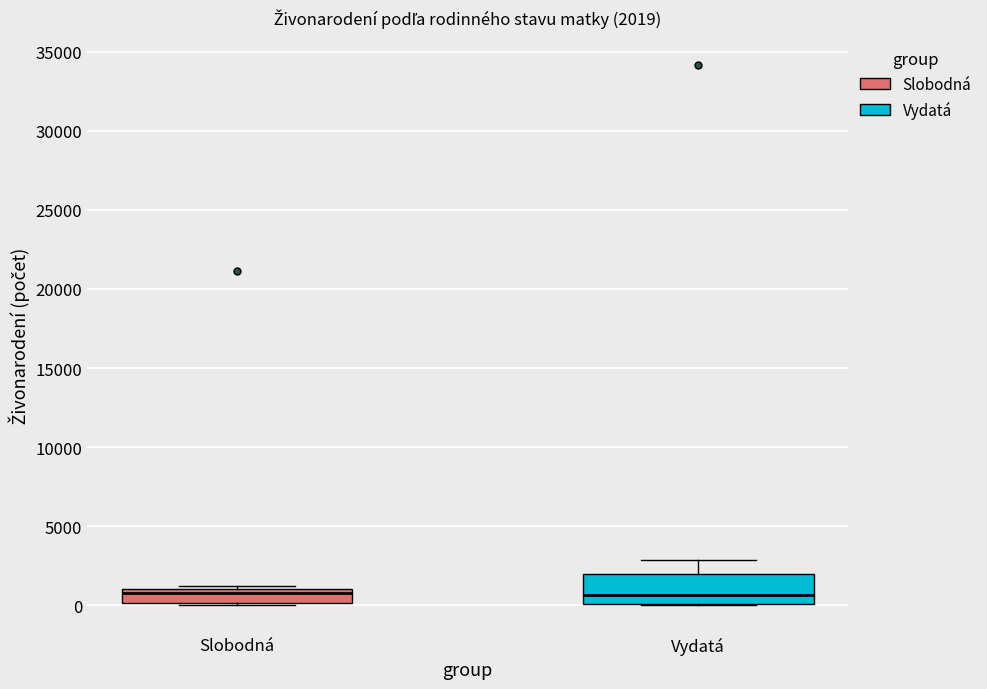

Comparing the boxes themselves (not the whiskers), which one is the tallest?

Vydatá